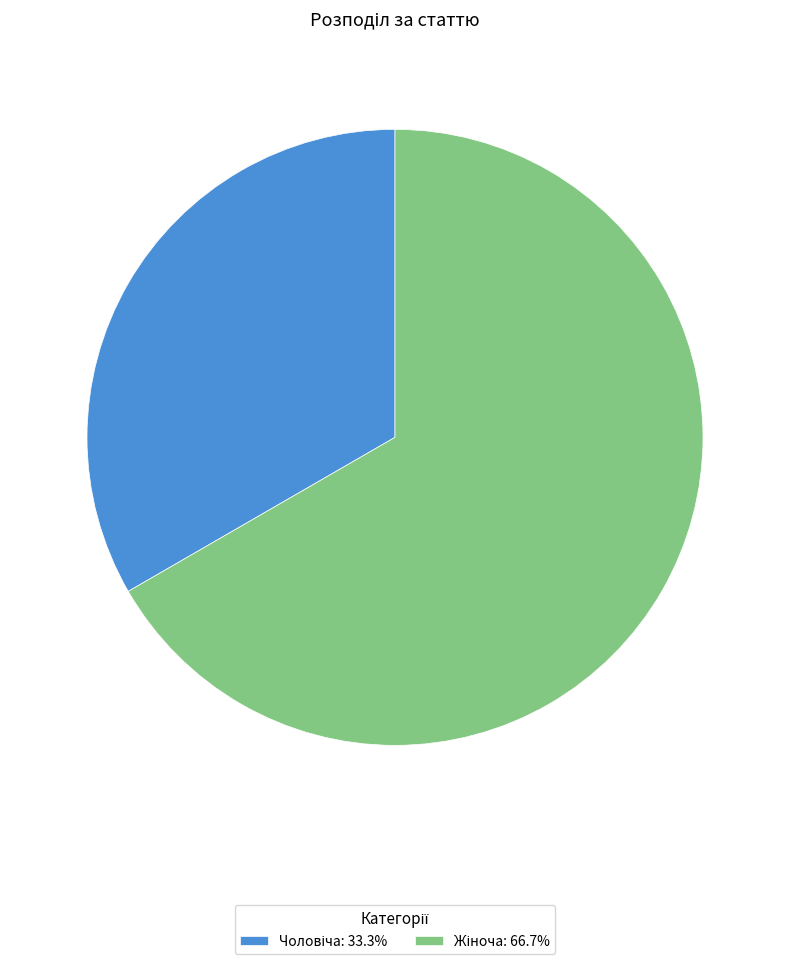

Does any single category account for the majority?

Yes